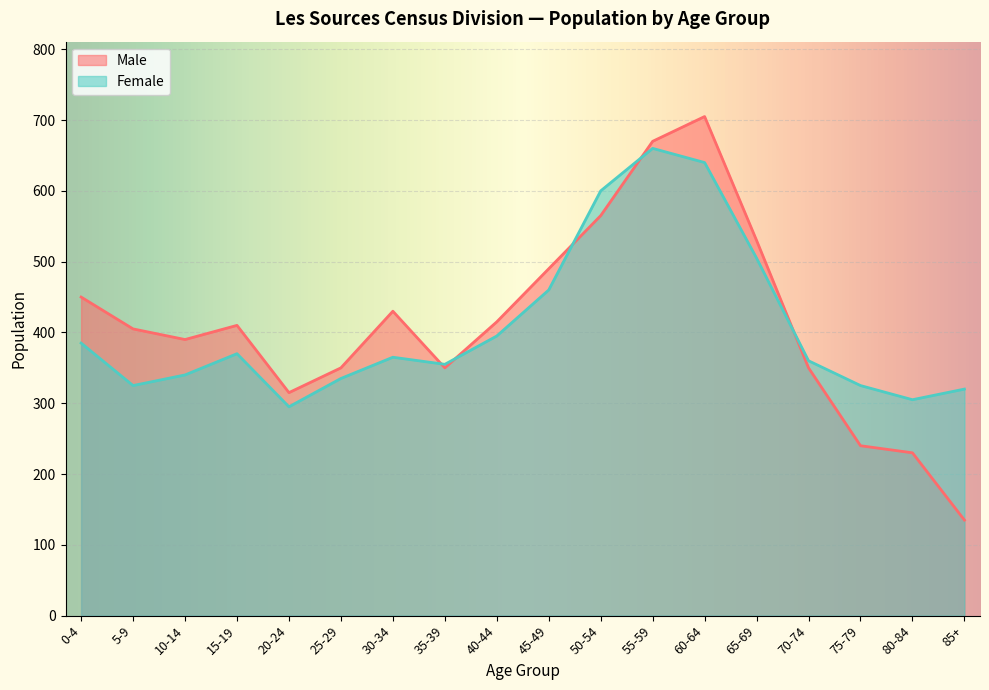

Between 35-39 and 80-84, which series saw the biggest shift?

Male